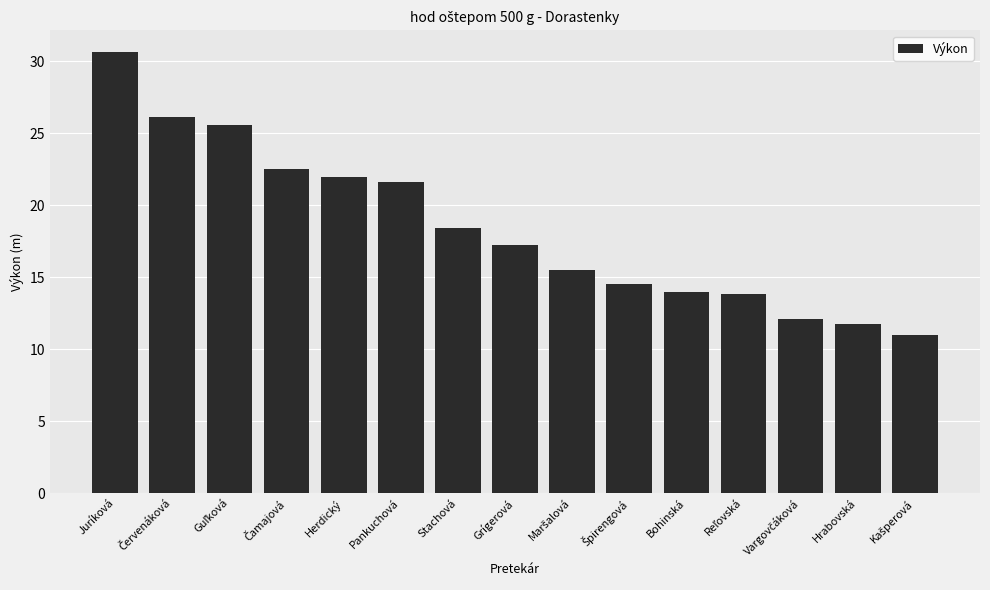

Is it true that the value at Herdický is 37.0?

False